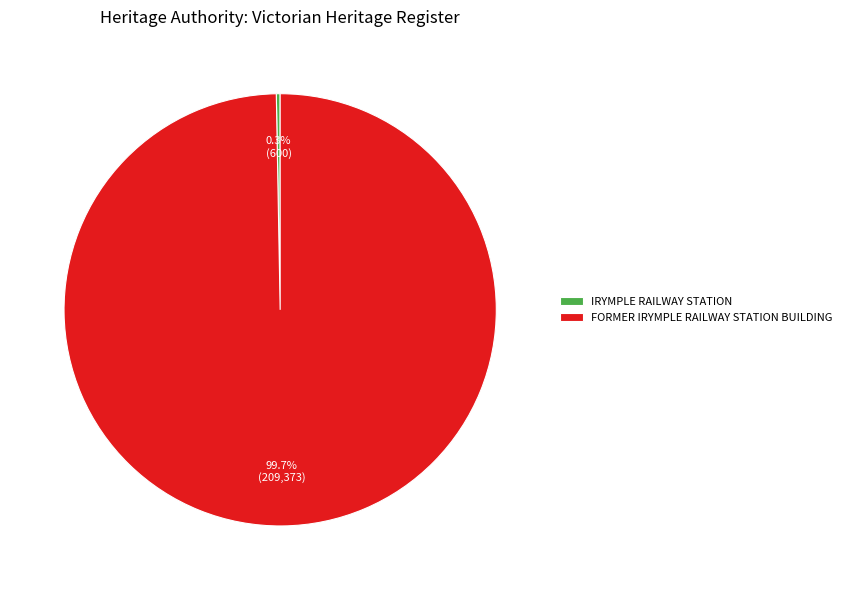

Rank the categories by value from highest to lowest.

FORMER IRYMPLE RAILWAY STATION BUILDING, IRYMPLE RAILWAY STATION